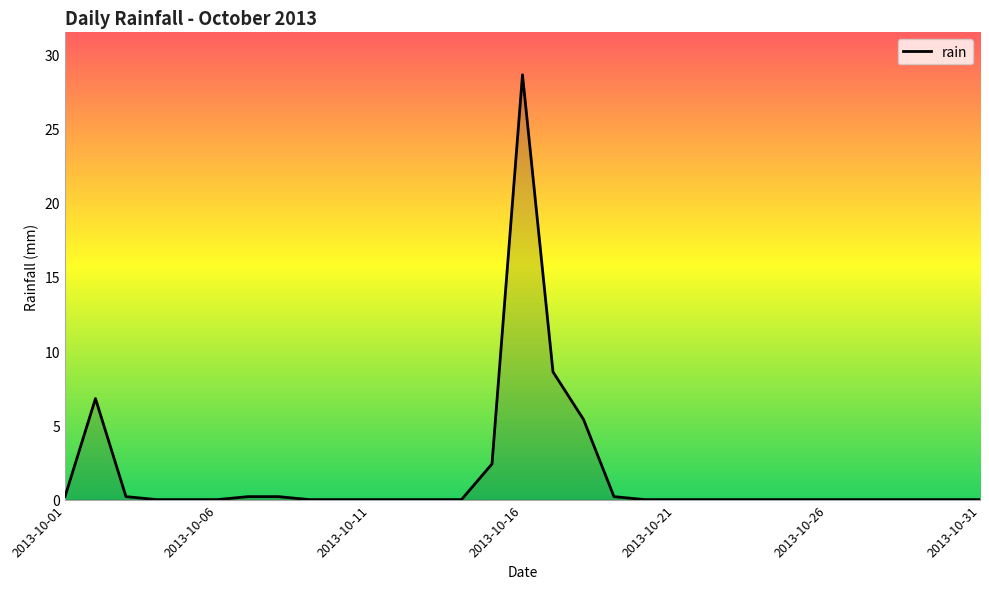

What is the difference between the maximum and minimum values?

28.6